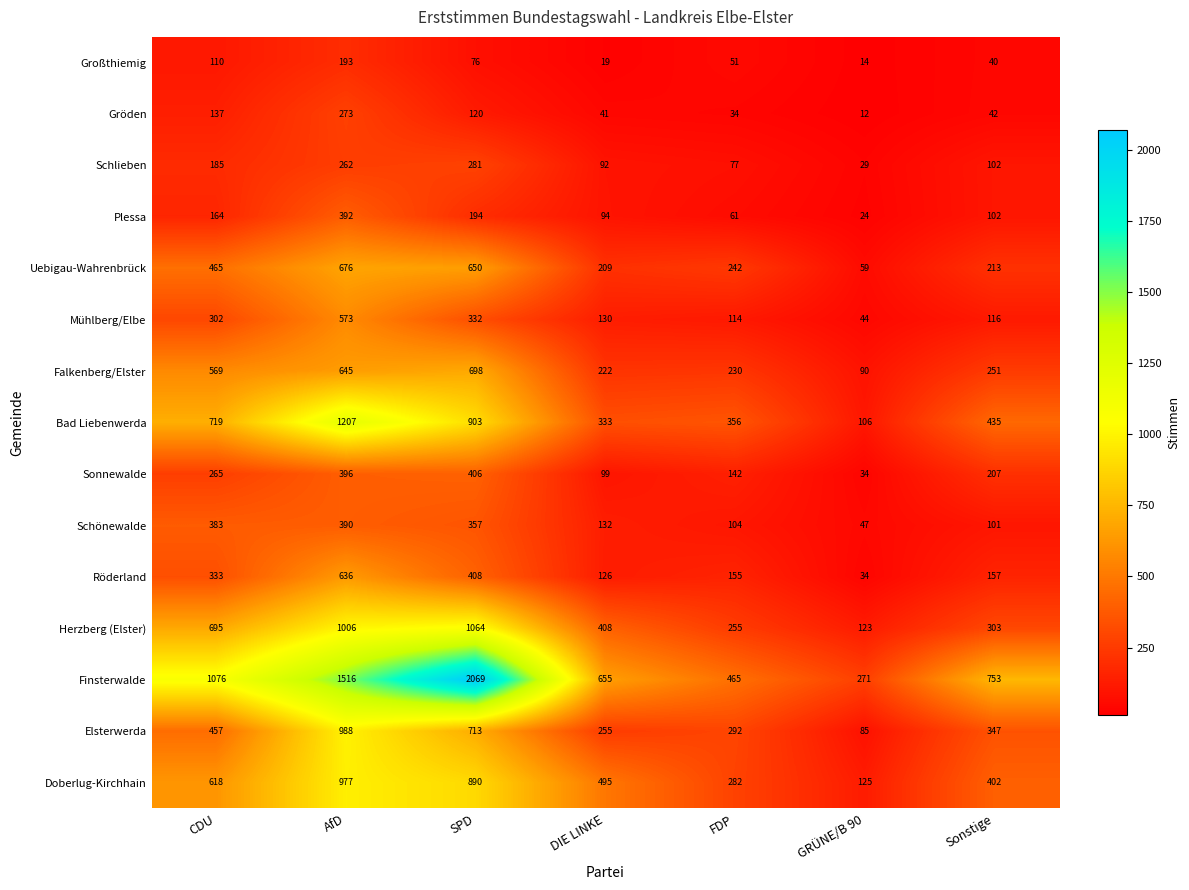

Count the number of categories in the chart.

7